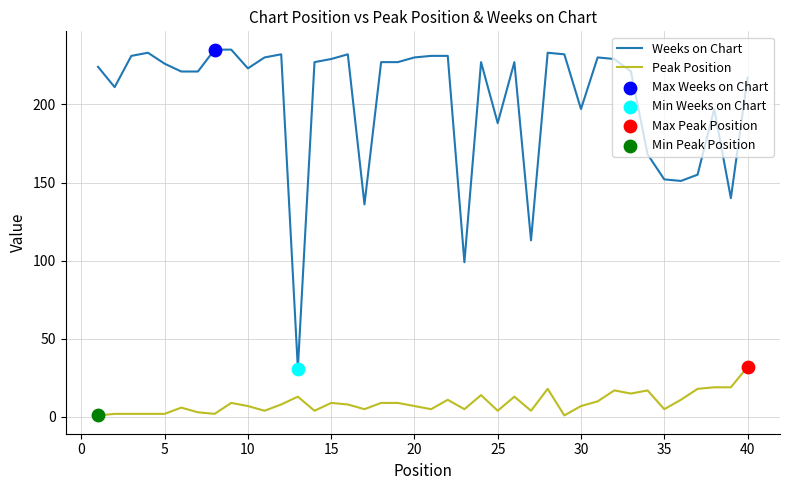

Which series has the largest range (max minus min)?

Weeks on Chart